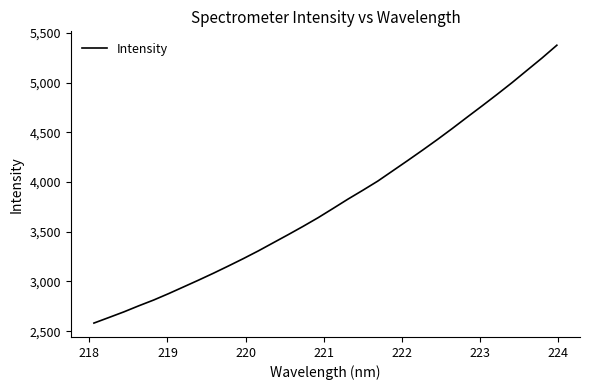

What is the greatest value displayed?

5376.1